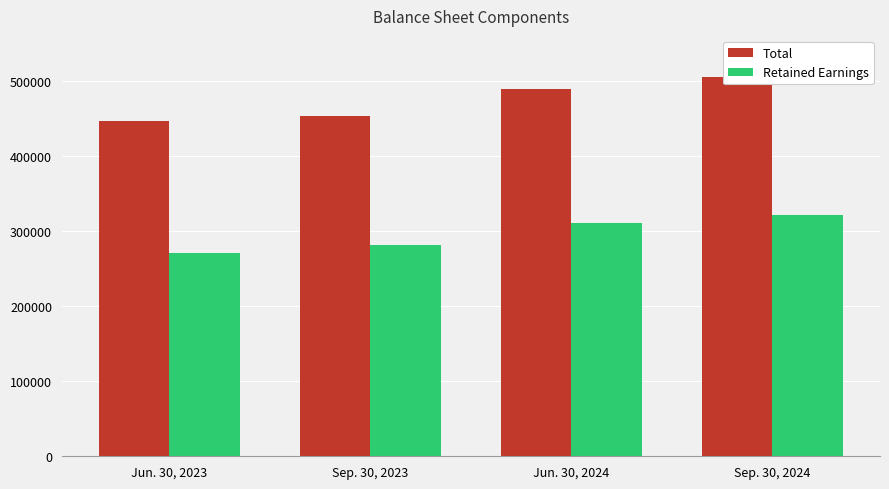

What is the lowest value of the Retained Earnings series?

270720